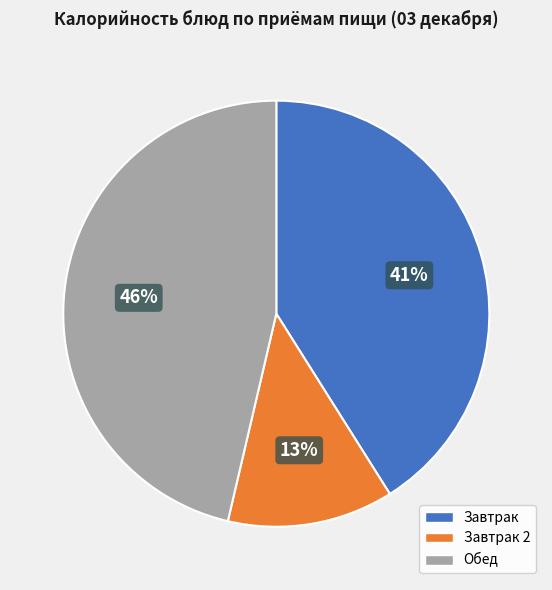

Is there any slice that represents more than half of the pie?

No